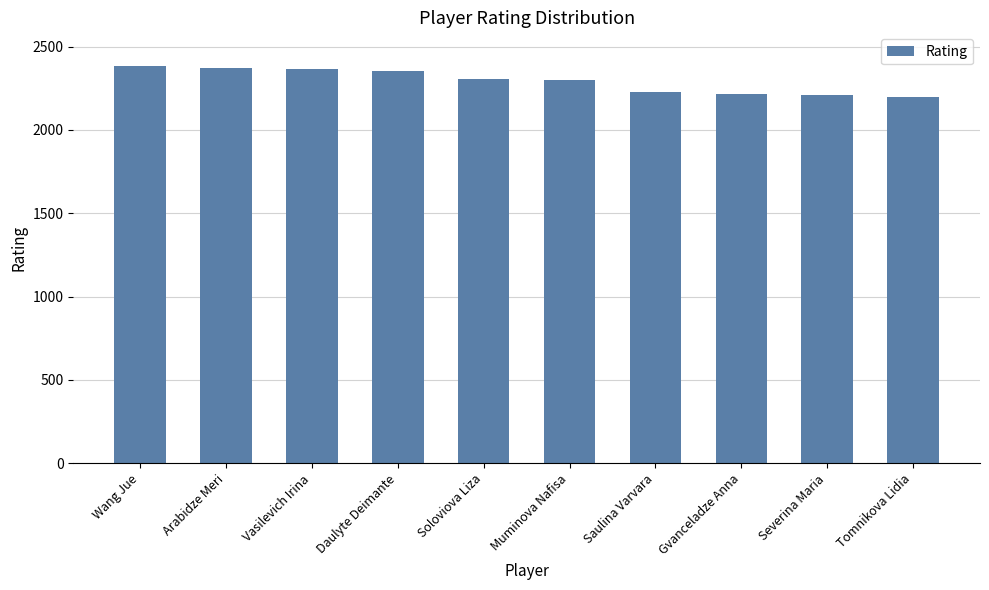

Is it true that the value at Arabidze Meri is 2374?

True